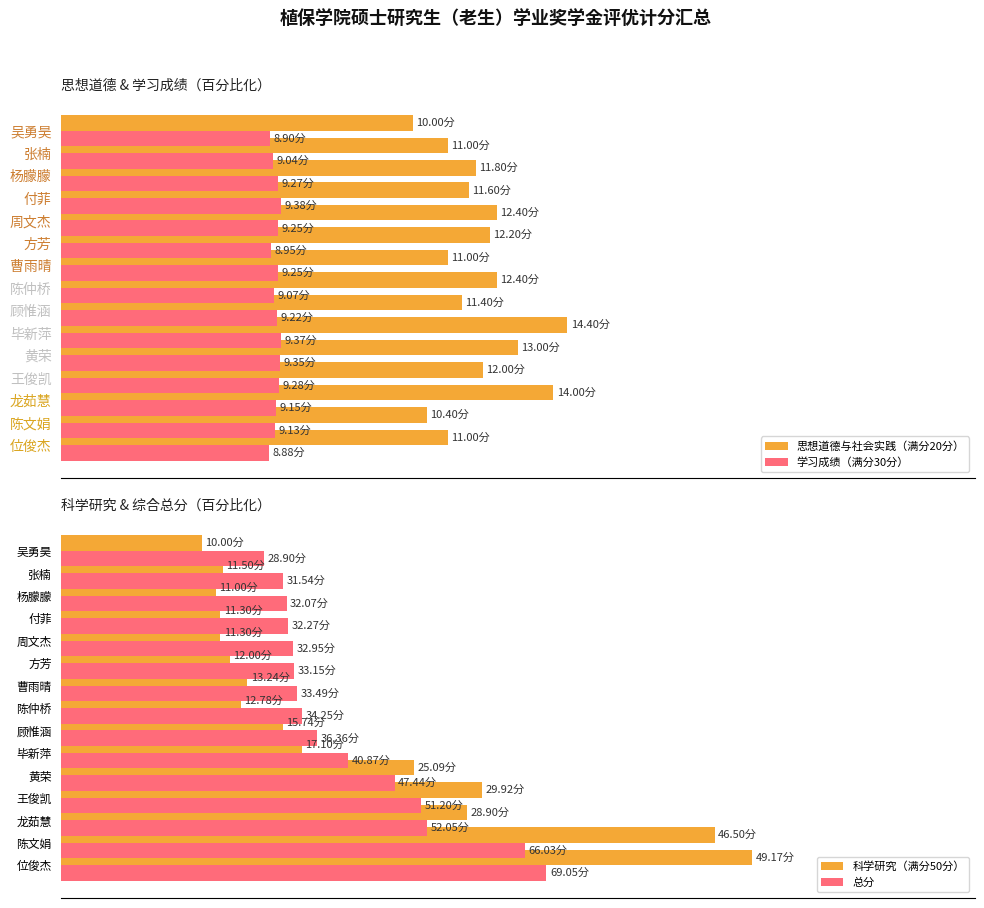

How many data points does each series have?

15